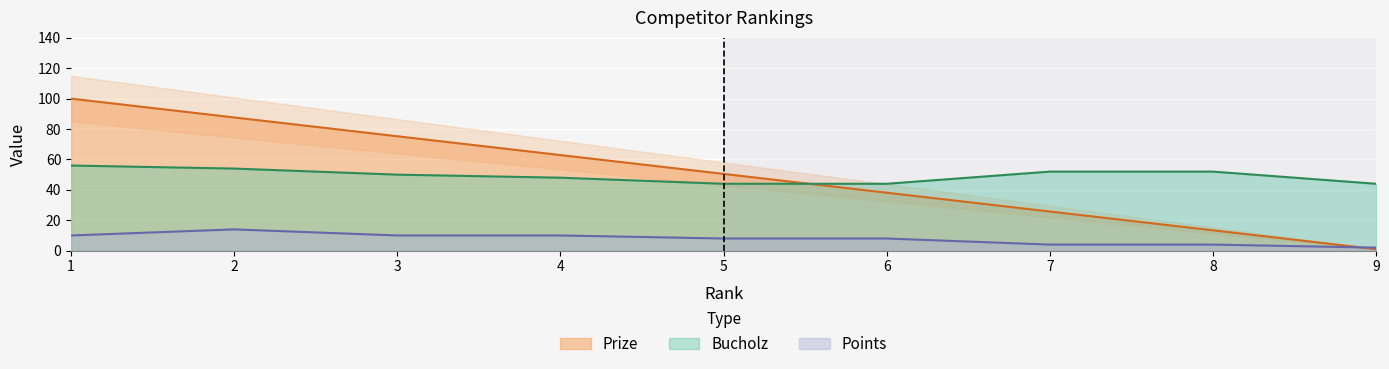

Reading left to right, extract all data points from this chart.

Prize: 100.0	87.6	75.2	62.9	50.5	38.1	25.8	13.4	1.0
Bucholz: 56.0	54.0	50.0	48.0	44.0	44.0	52.0	52.0	44.0
Points: 10.0	14.0	10.0	10.0	8.0	8.0	4.0	4.0	2.0